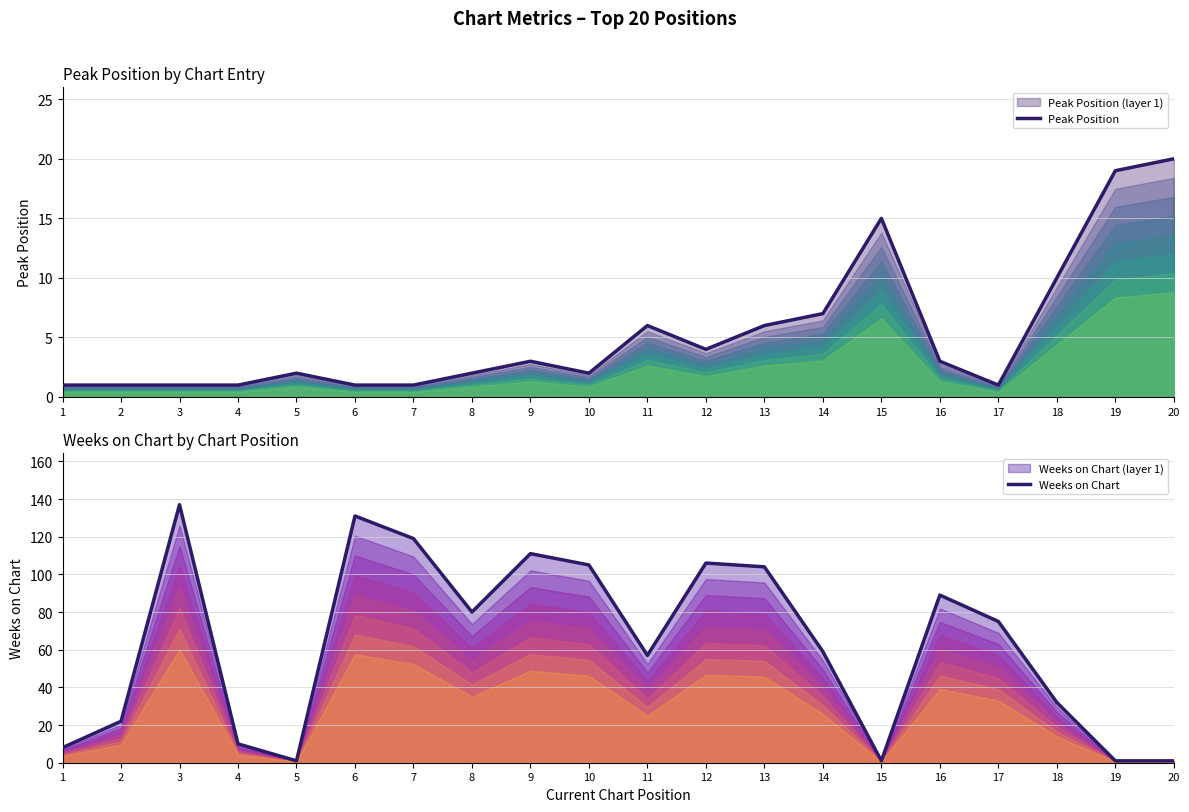

At which category does the chart reach its minimum across all series?

1